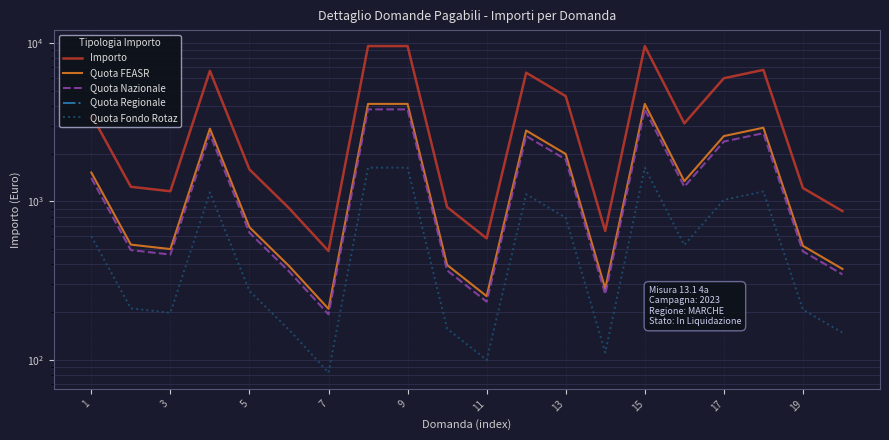

Is this an area chart (filled region under the line)?

No